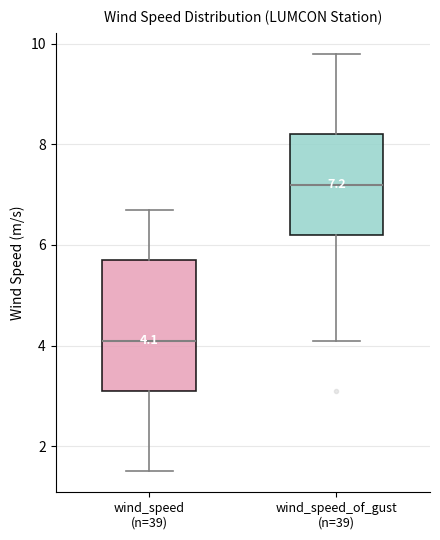

Which box has the highest median line?

wind_speed_of_gust (n=39)